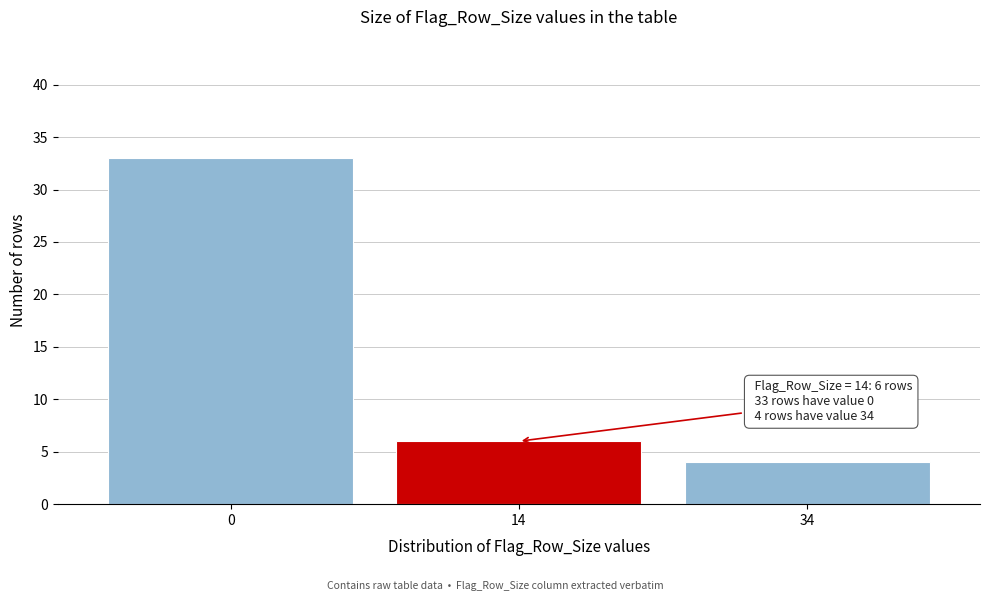

Reading left to right, list all the values displayed in this chart.

33	6	4